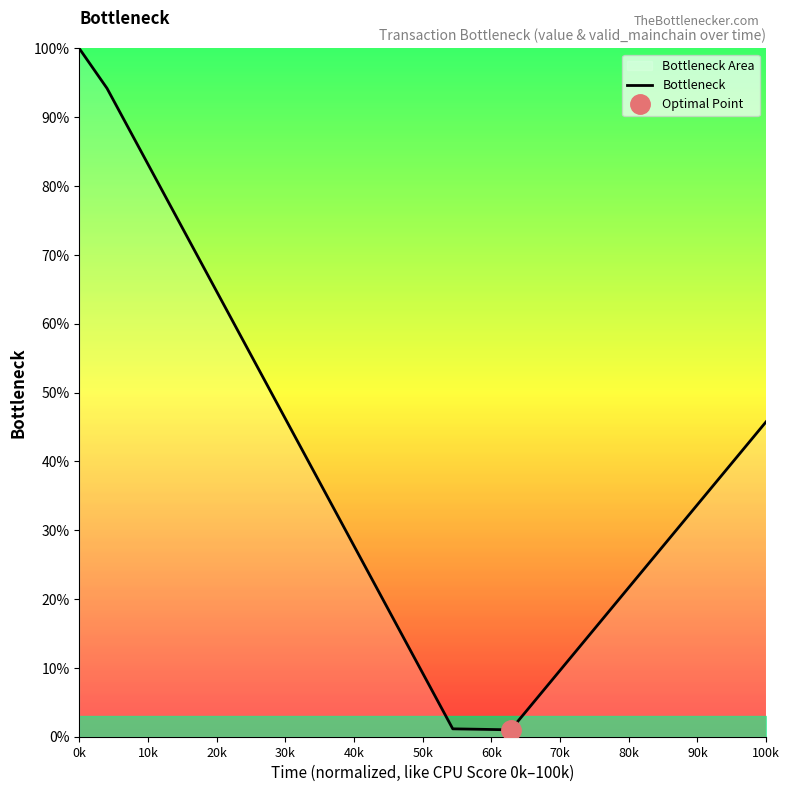

What is the greatest value displayed?

100.0